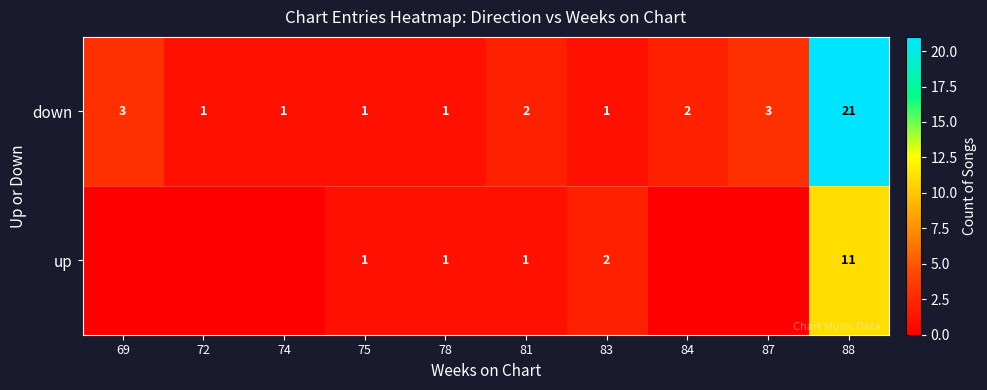

Is it true that up equals 2 at 83?

True